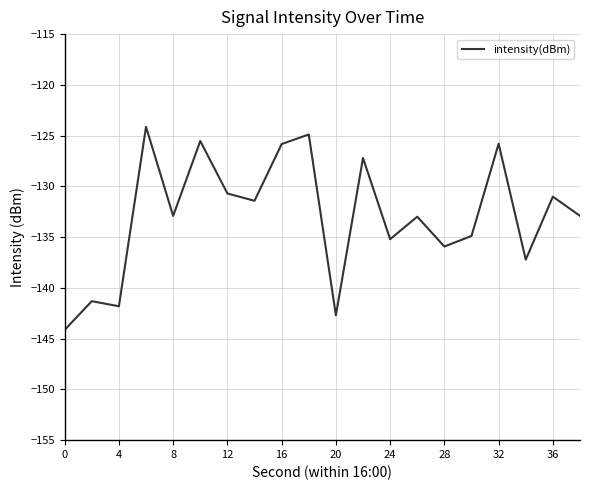

True or false: there are more than 1 points higher than both neighbors.

True